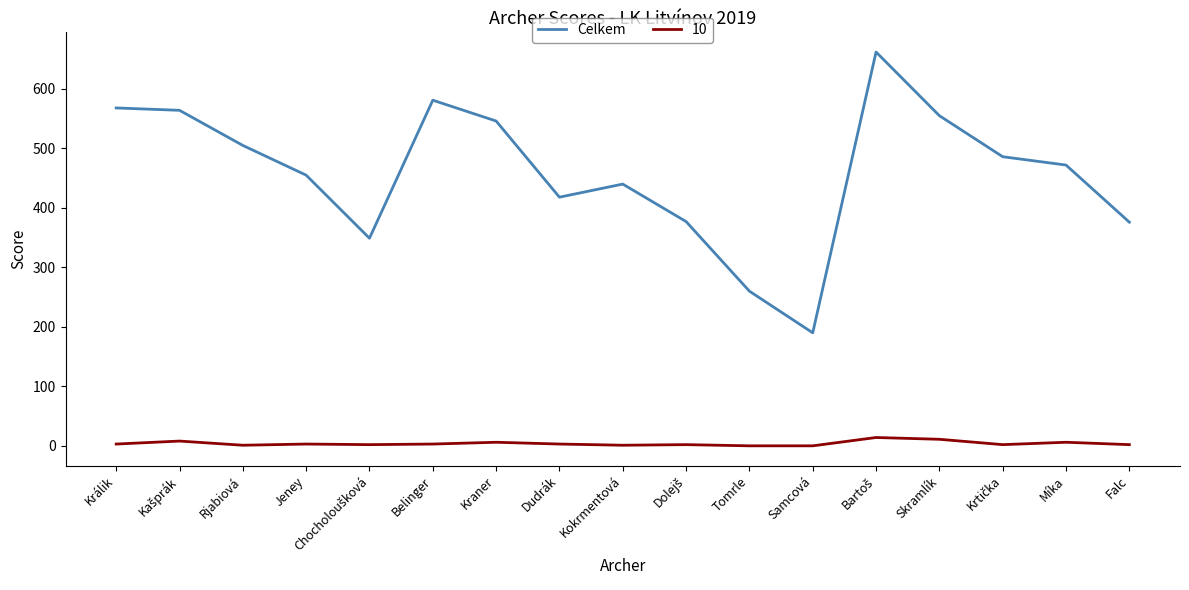

The Celkem series shows 505 at Rjabiová. True or false?

True